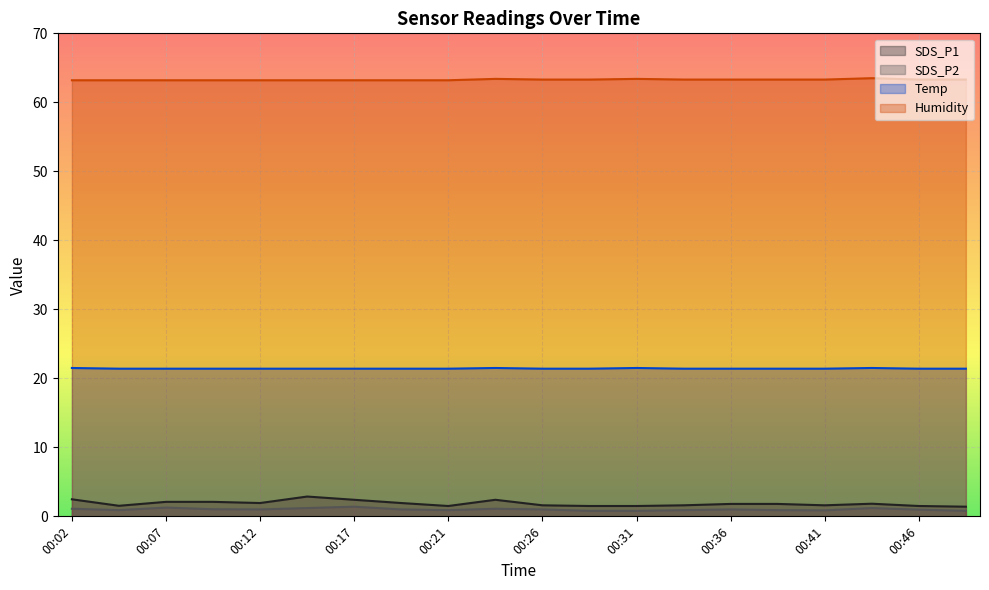

Where is the first local minimum for SDS_P1?

00:04